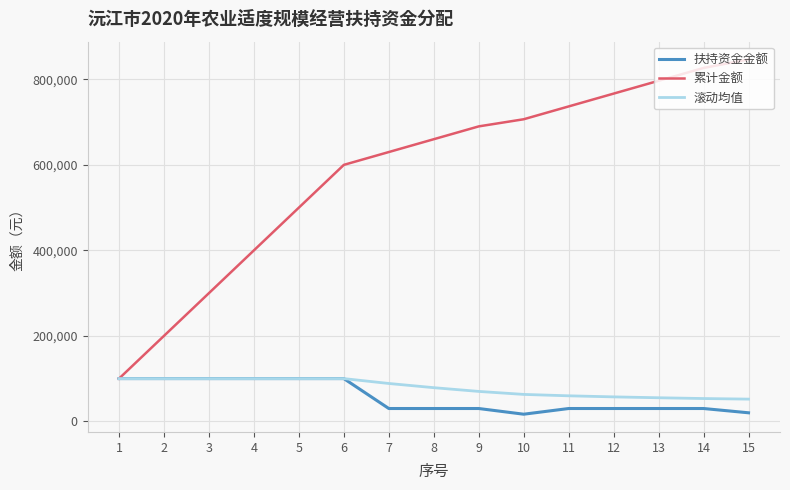

At 8, list the series in order from largest to smallest.

累计金额, 滚动均值, 扶持资金金额